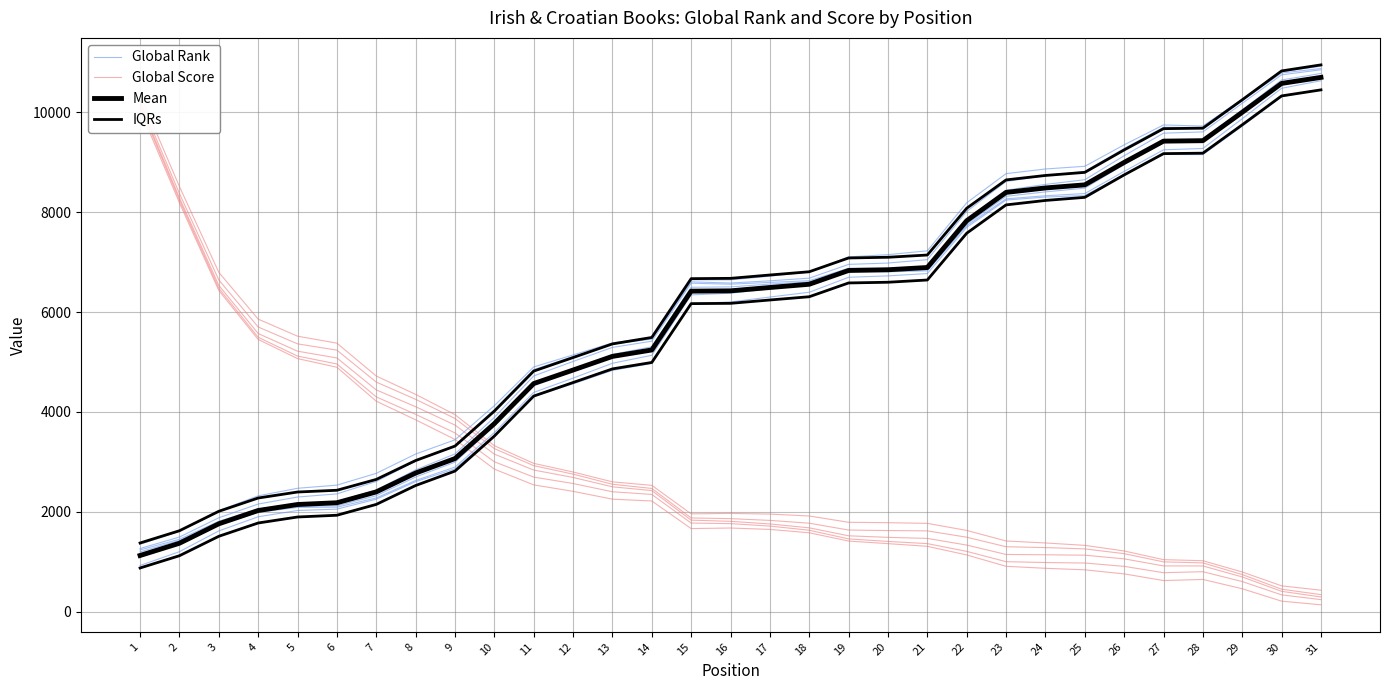

Rank the series by their maximum value, from lowest to highest.

Global Score, Global Rank, Mean, IQRs